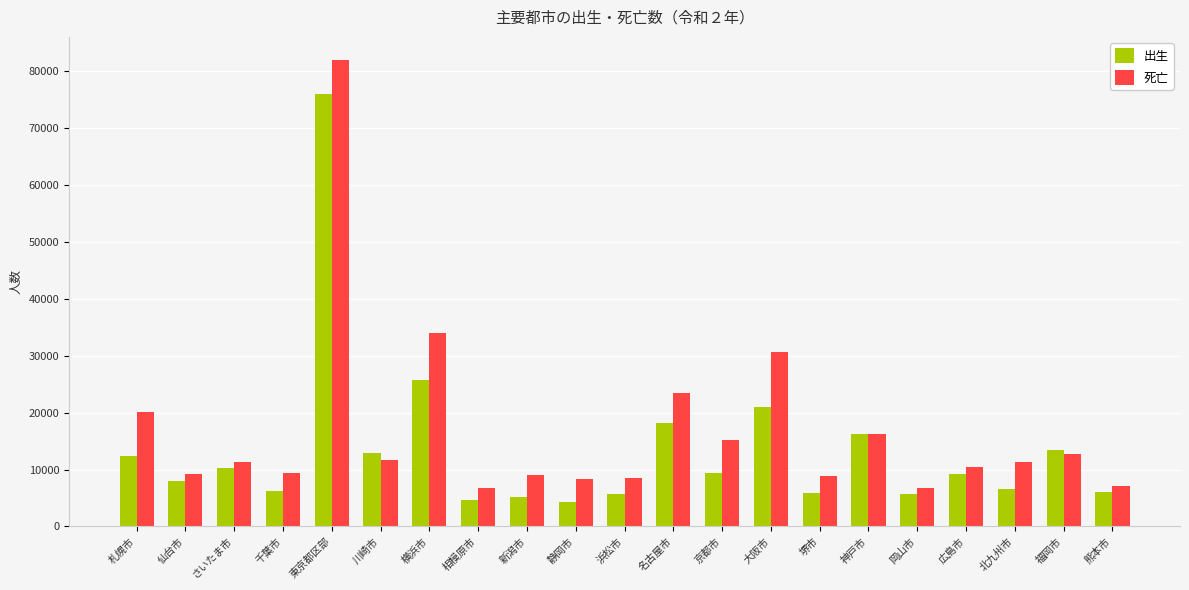

Rank the series at さいたま市 from highest to lowest value.

死亡, 出生